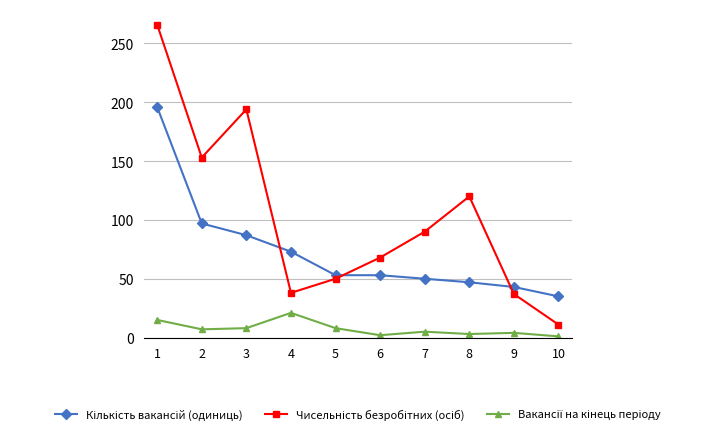

What is the greatest value displayed?

266